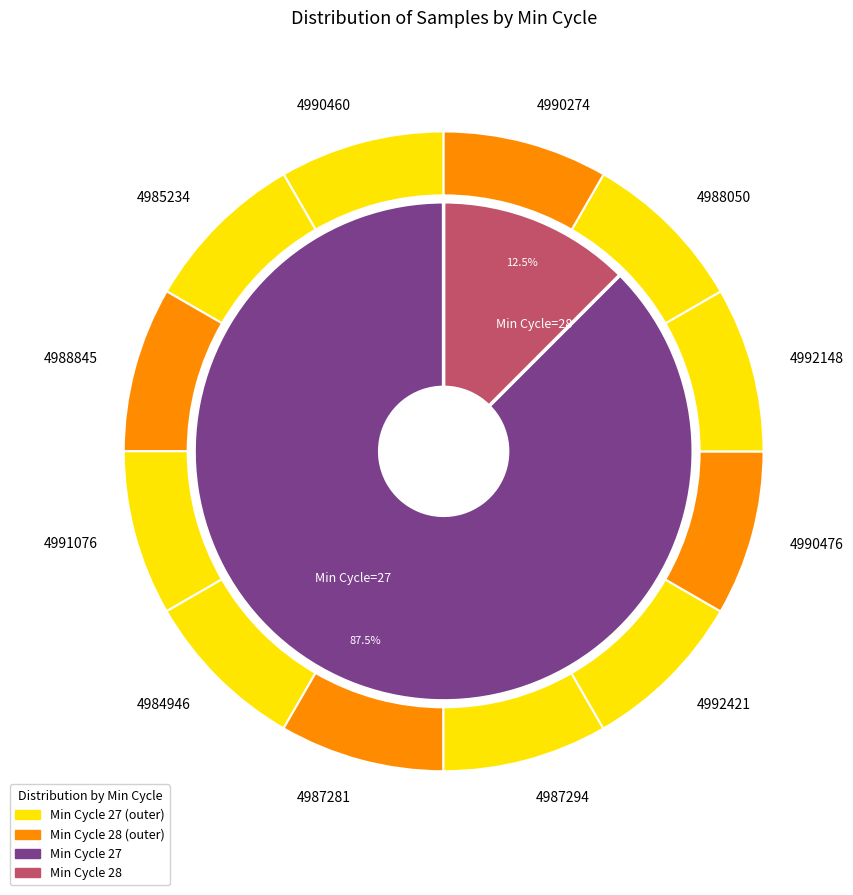

Does 27 represent more than half of the total?

No